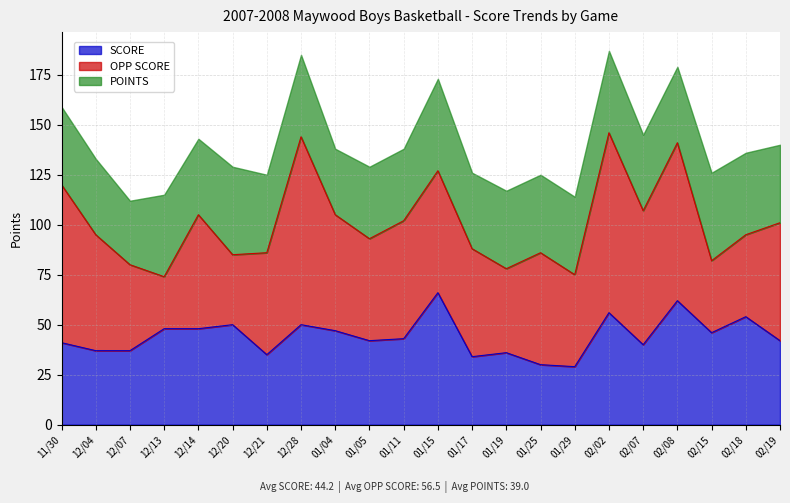

What is the total value across all series at 12/21?

125